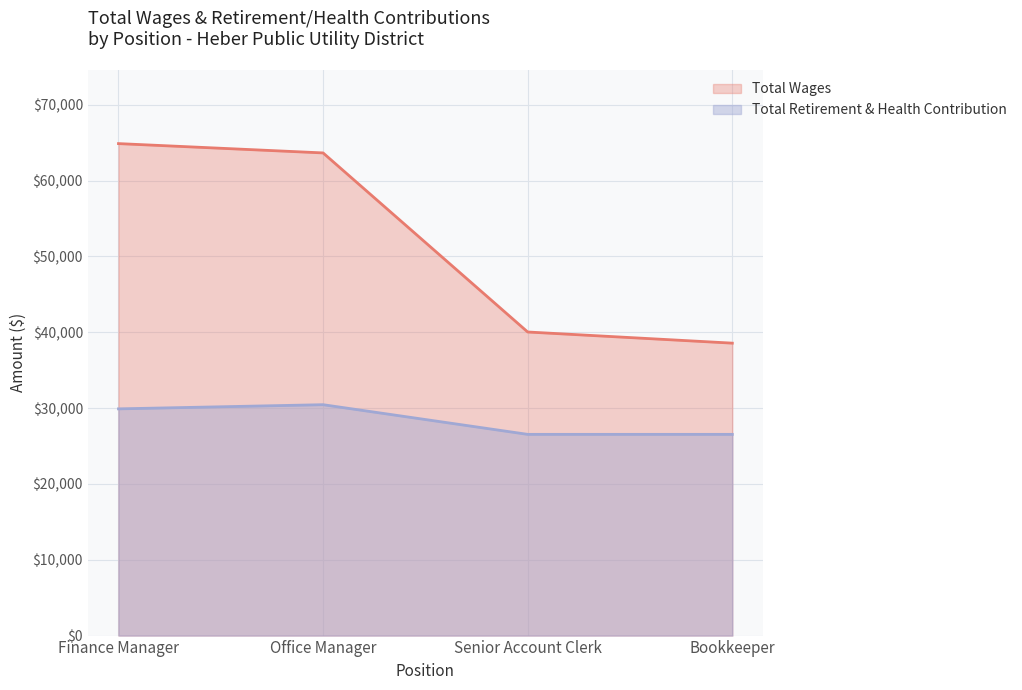

True or false: Total Retirement & Health Contribution has a value of 26533 at Senior Account Clerk.

True